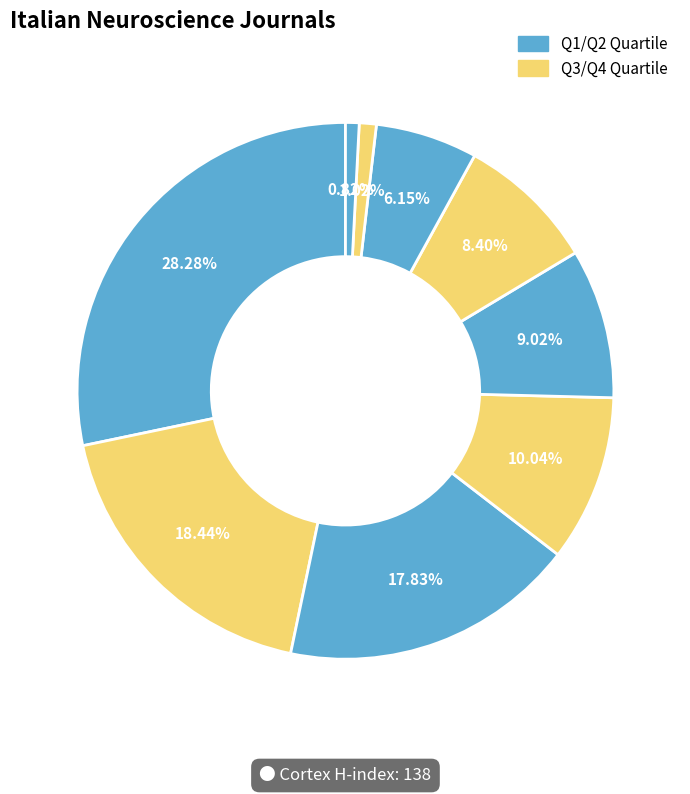

How many segments does this pie chart have?

9